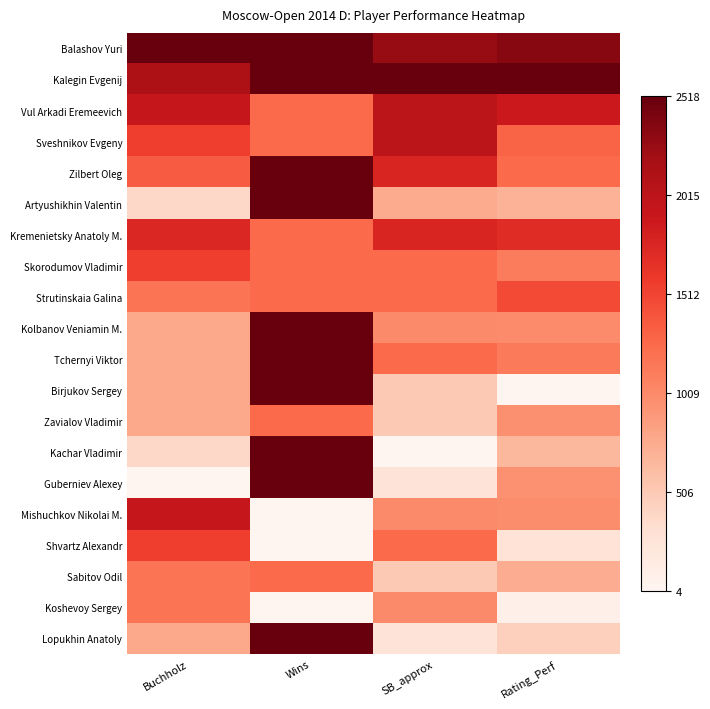

Between SB_approx and Rating_Perf, which is larger?

Rating_Perf